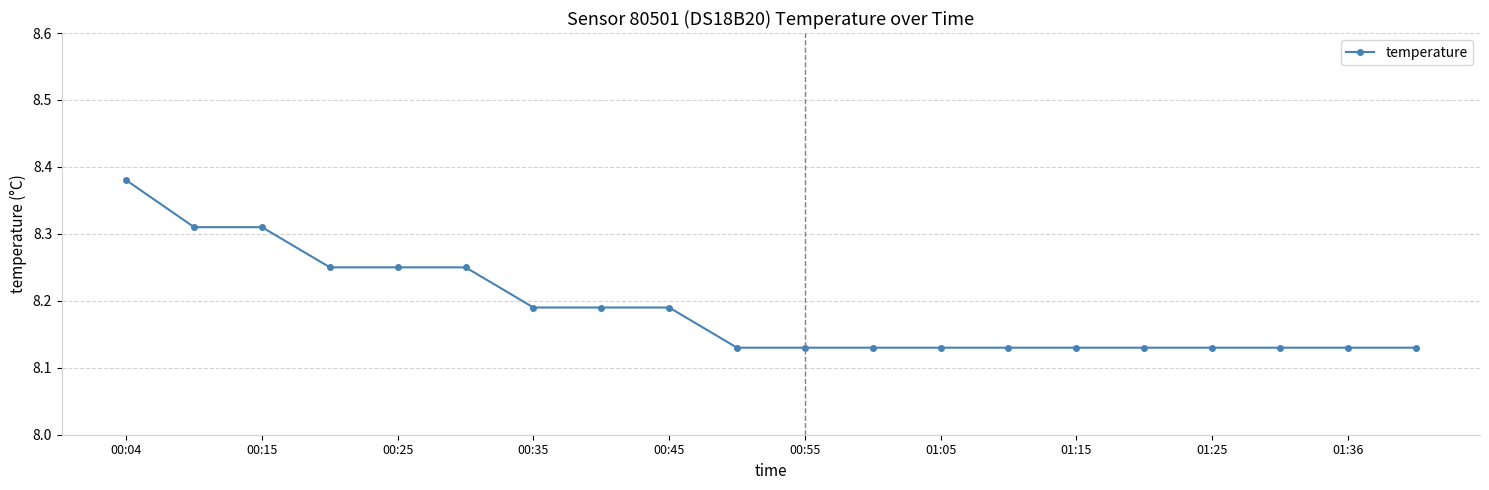

Count the values in the range 8 to 9.

20